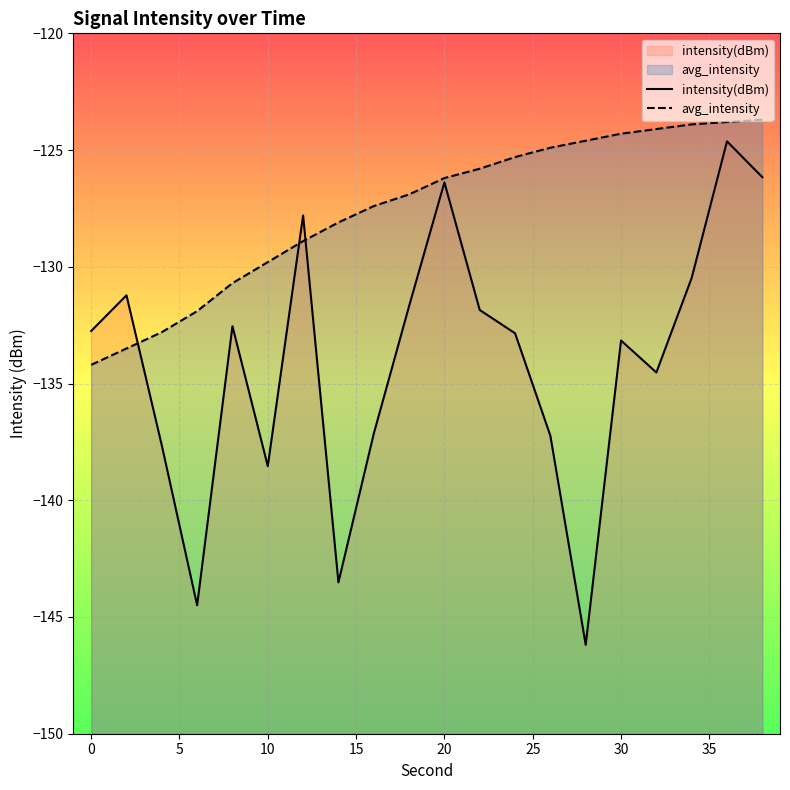

Rank the series by their maximum value, from highest to lowest.

avg_intensity, intensity(dBm)